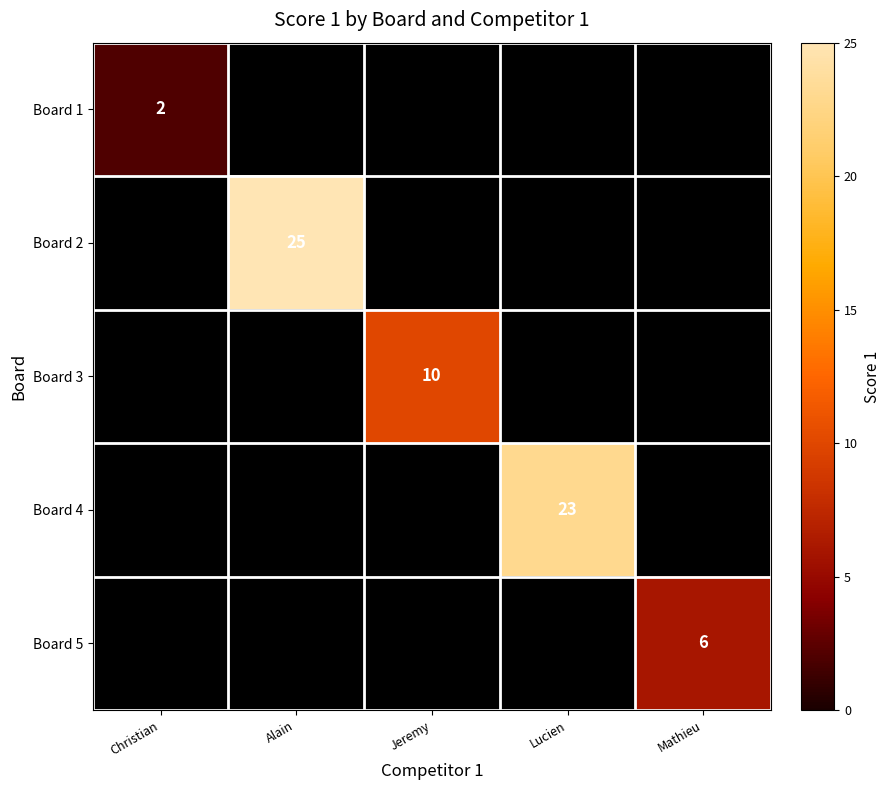

Is the value of Board 2 at Jeremy greater than the value of Board 5 at Lucien?

No